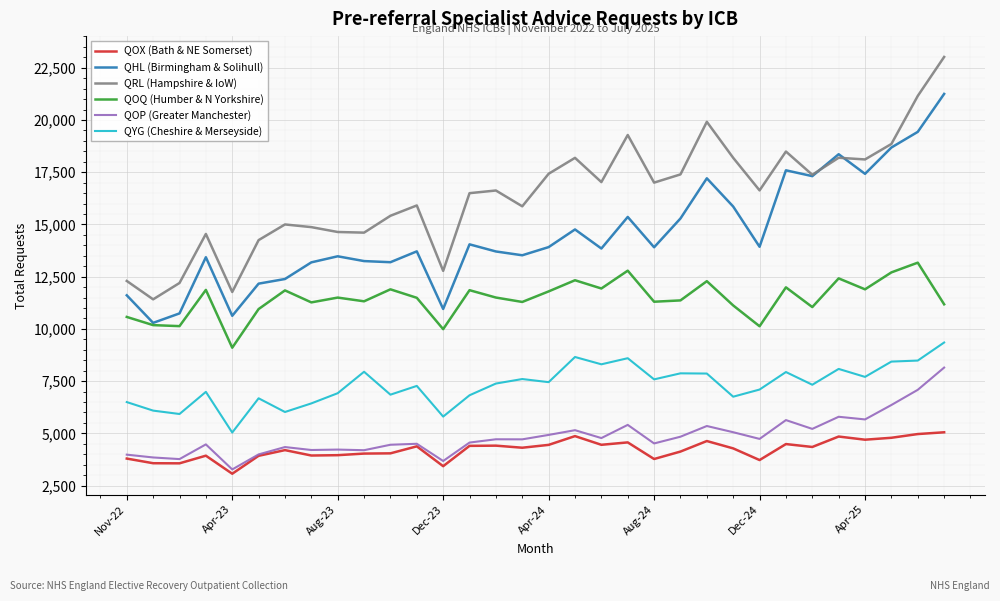

Which series has the widest spread of values?

QRL (Hampshire & IoW)